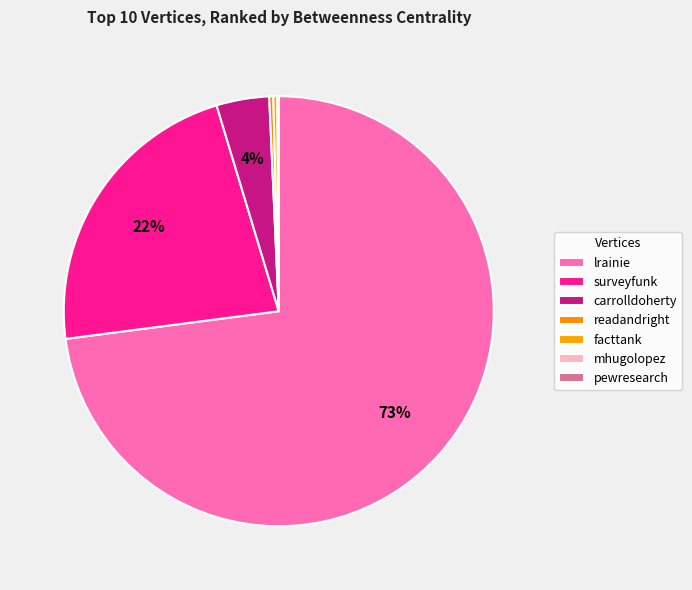

Which category has the smallest portion of the pie?

mhugolopez